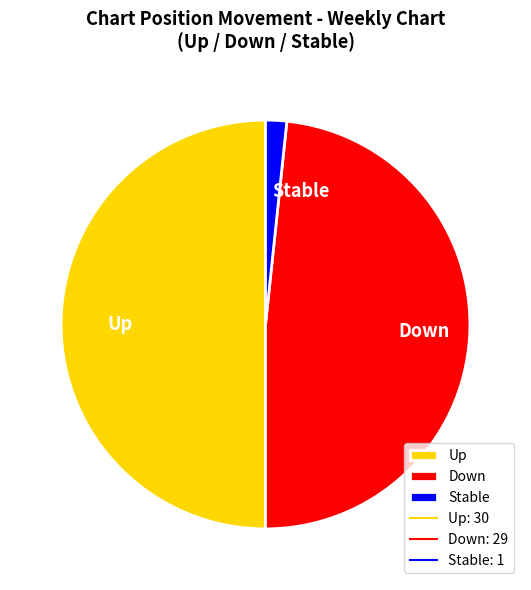

True or false: Up accounts for 50% of the total.

True